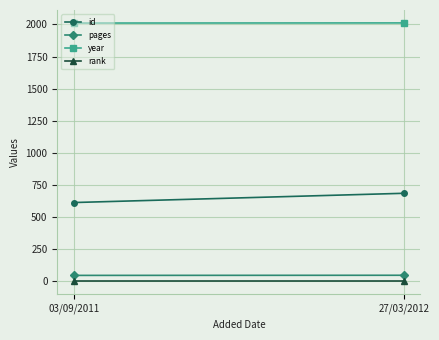

What is the total value across all series at 27/03/2012?

2747